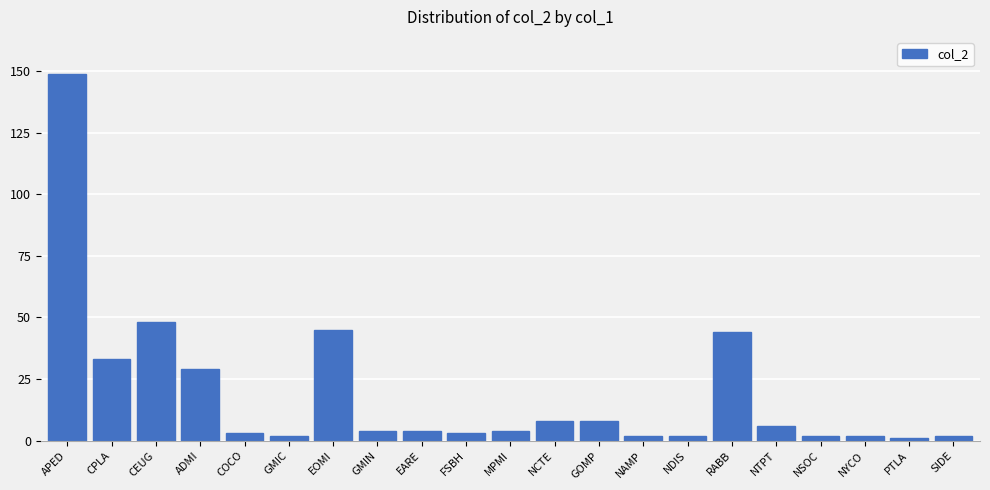

Which label corresponds to the largest value in the chart?

APED